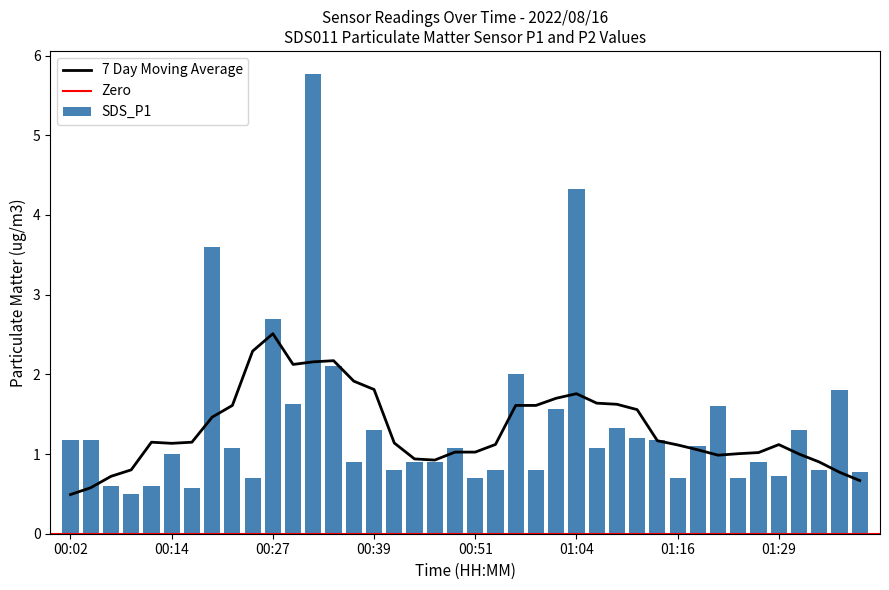

What value does the data have at 00:54?

0.8